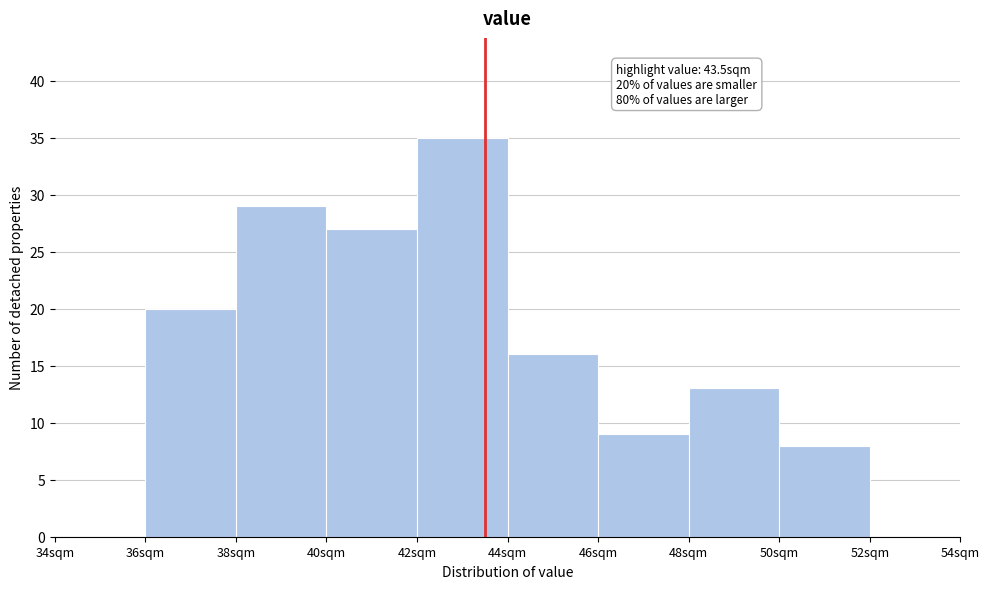

Which range on the x-axis has the tallest bar?

42 to 44